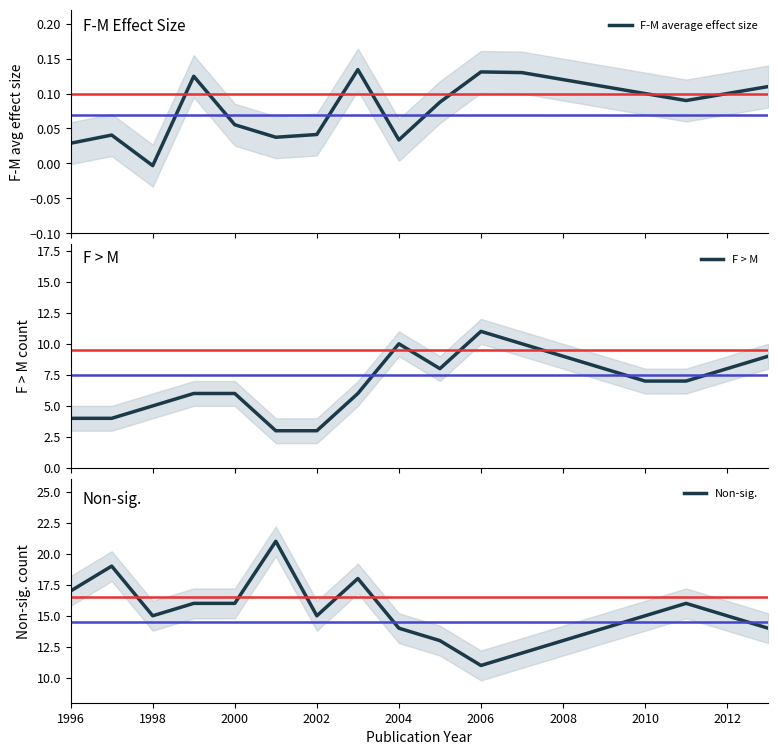

True or false: Non-sig. and F-M average effect size intersect in this chart.

False